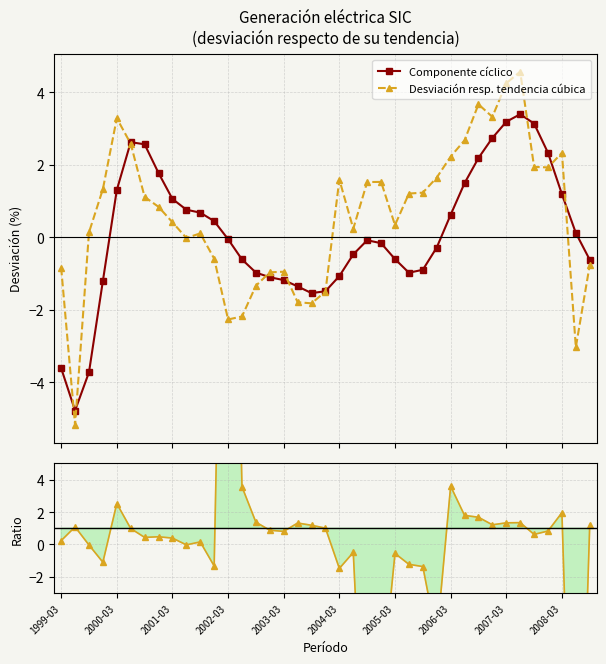

True or false: Componente cíclico has more than 2 interior local peaks.

True